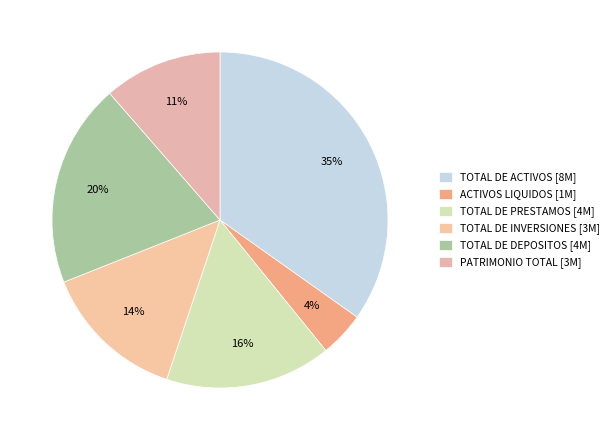

How many slices are in this pie chart?

6